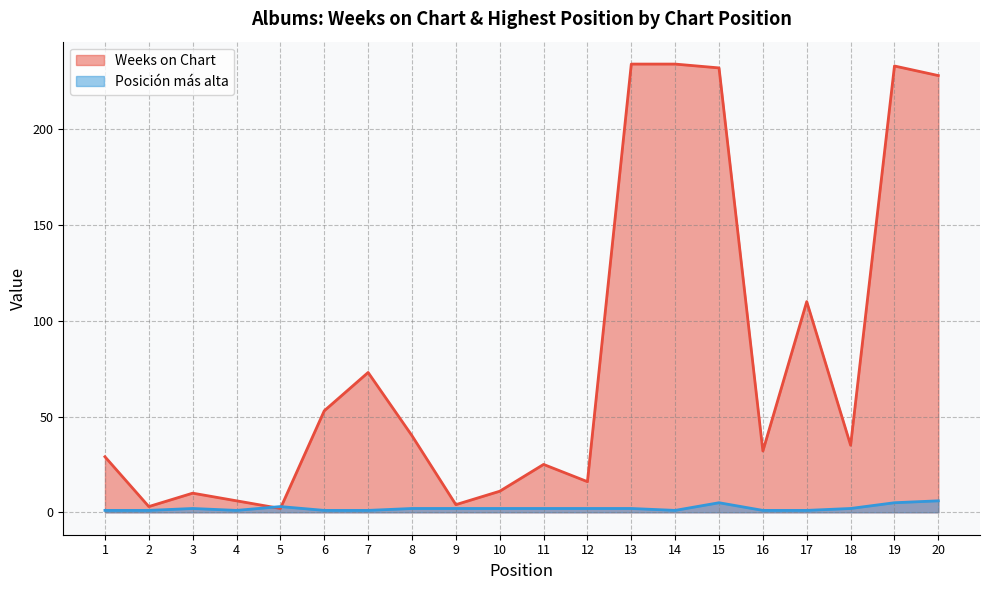

Reading left to right, list all the values displayed in this chart.

Weeks on Chart: 29	3	10	6	2	53	73	40	4	11	25	16	234	234	232	32	110	35	233	228
Posición más alta: 1	1	2	1	3	1	1	2	2	2	2	2	2	1	5	1	1	2	5	6